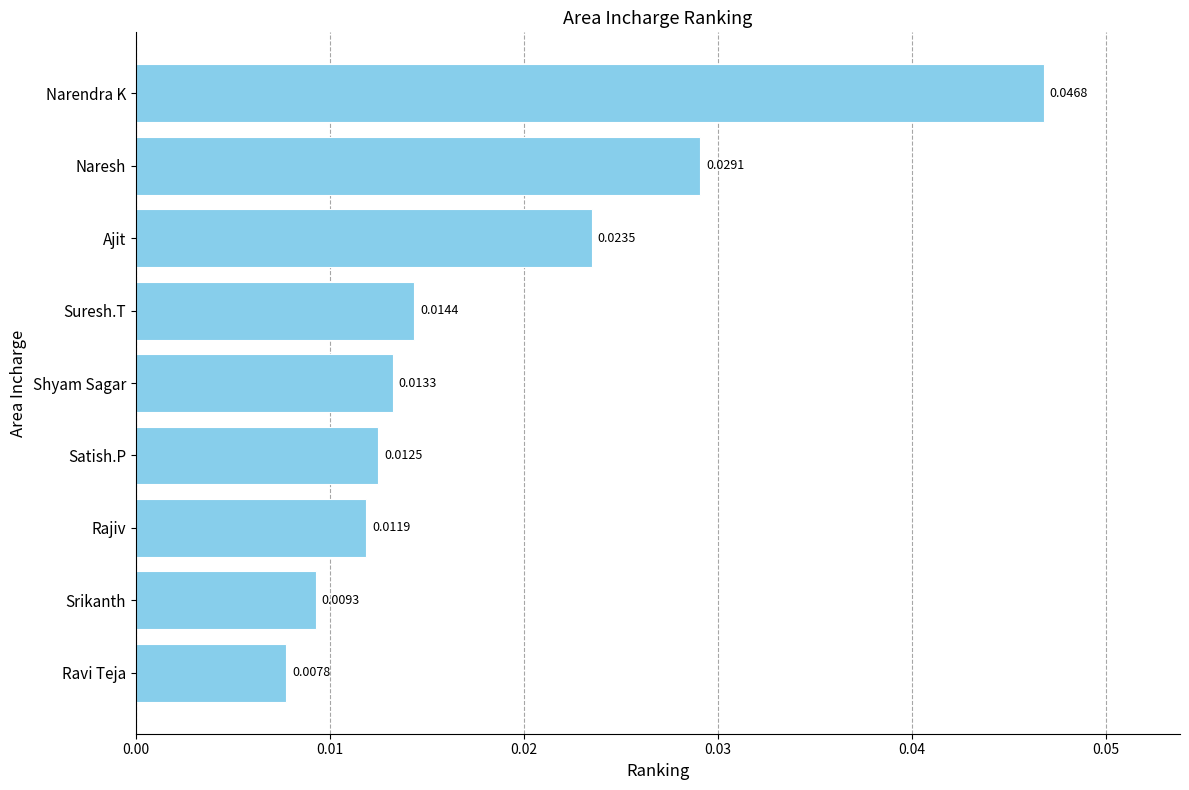

At which category does the chart reach its minimum across all series?

Ravi Teja